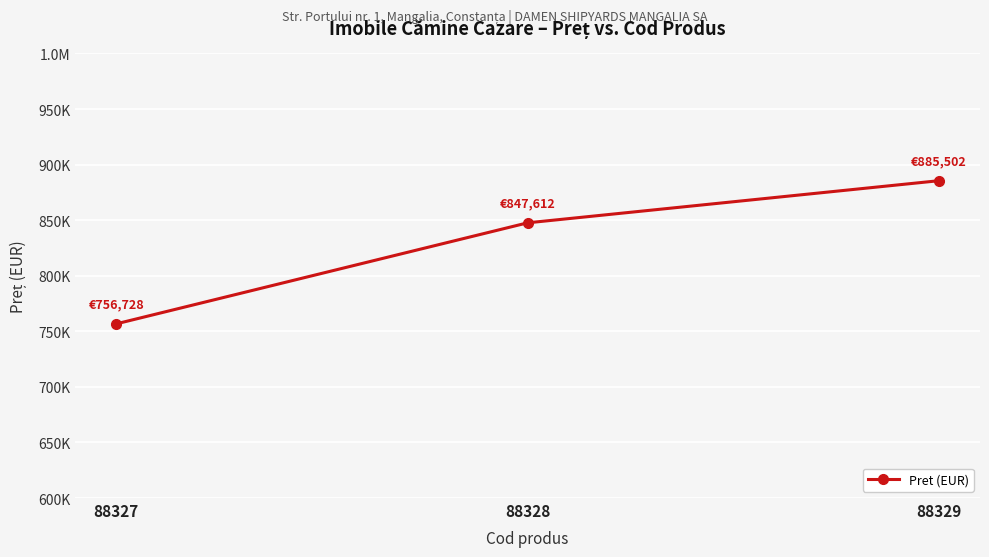

Reading right to left, what are all the values shown in this chart?

88329=885502	88328=847612	88327=756728